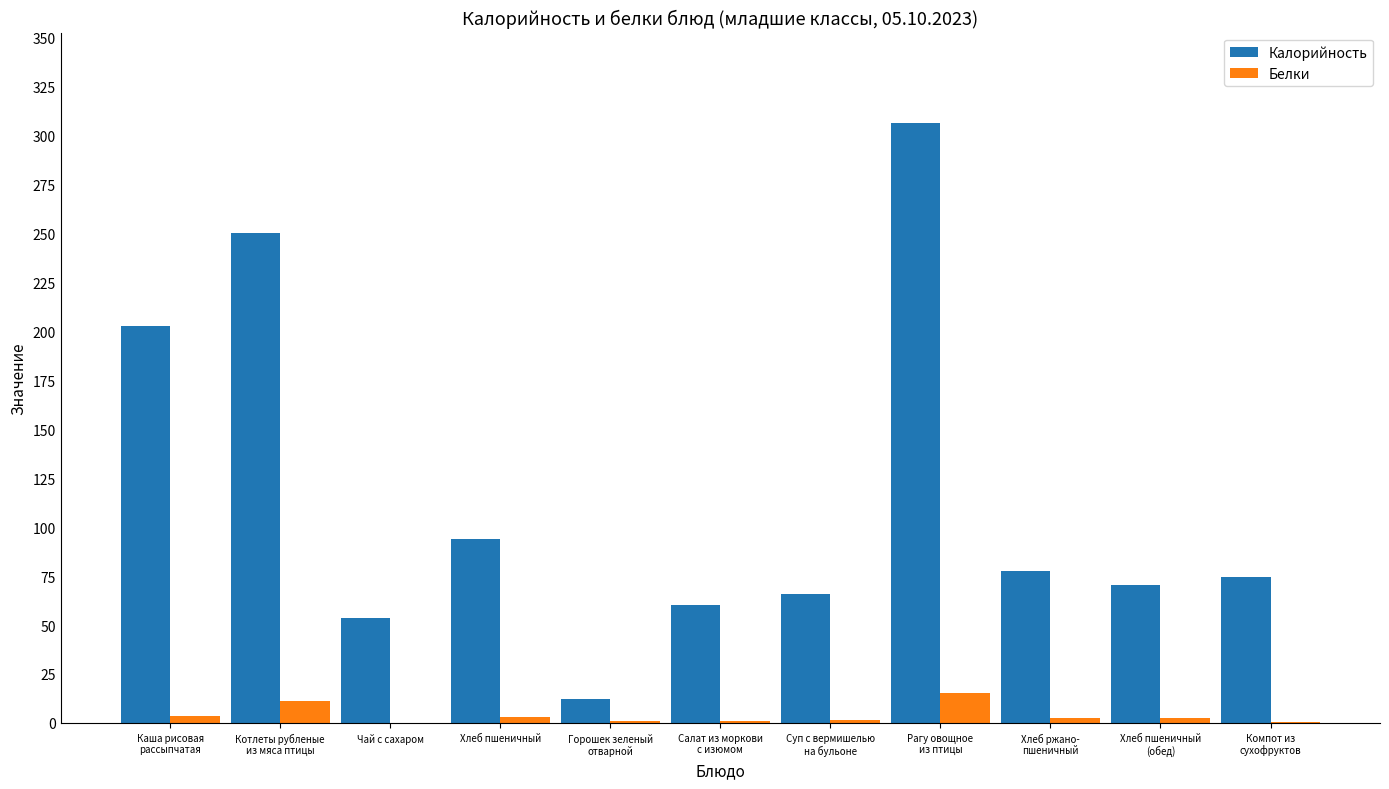

How many groups of bars are there?

11